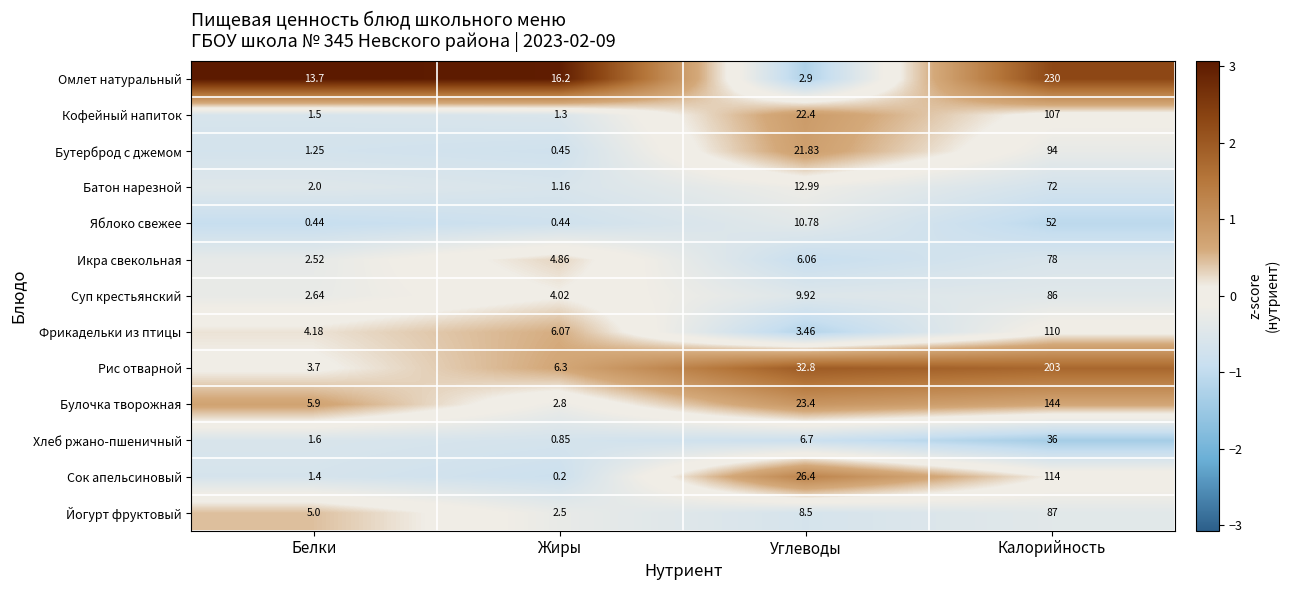

At how many categories does at least one series exceed 0?

4